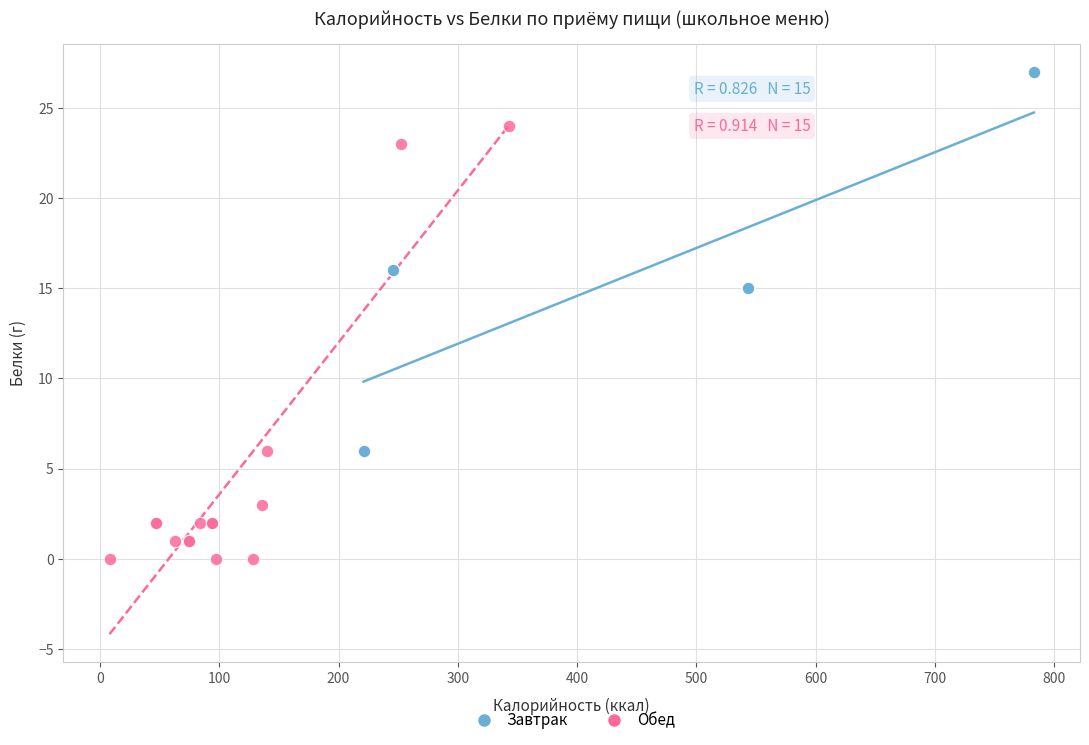

Which series contains the lowest Y value?

Обед